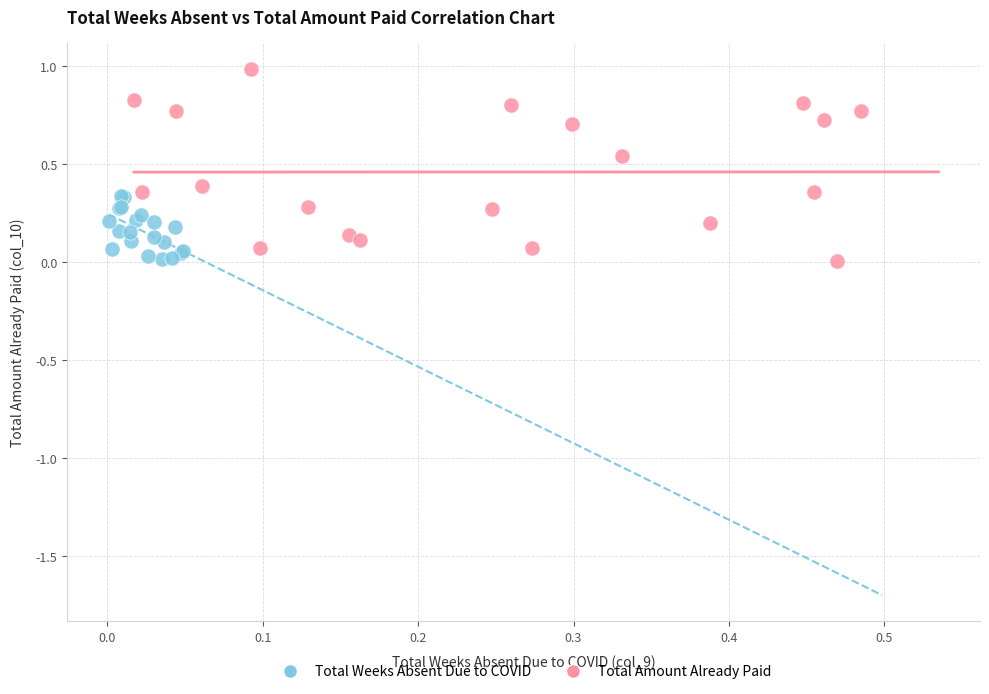

Which series has the widest spread of Y values?

Total Amount Already Paid